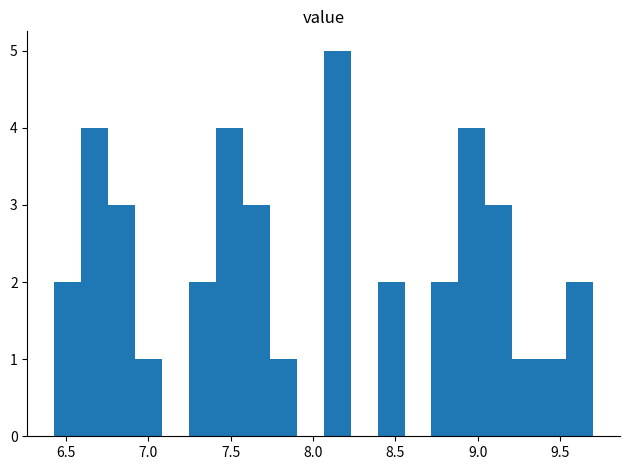

Around what value on the x-axis is the tallest bar? Give the approximate position of its centre, as read against the axis.

8.15